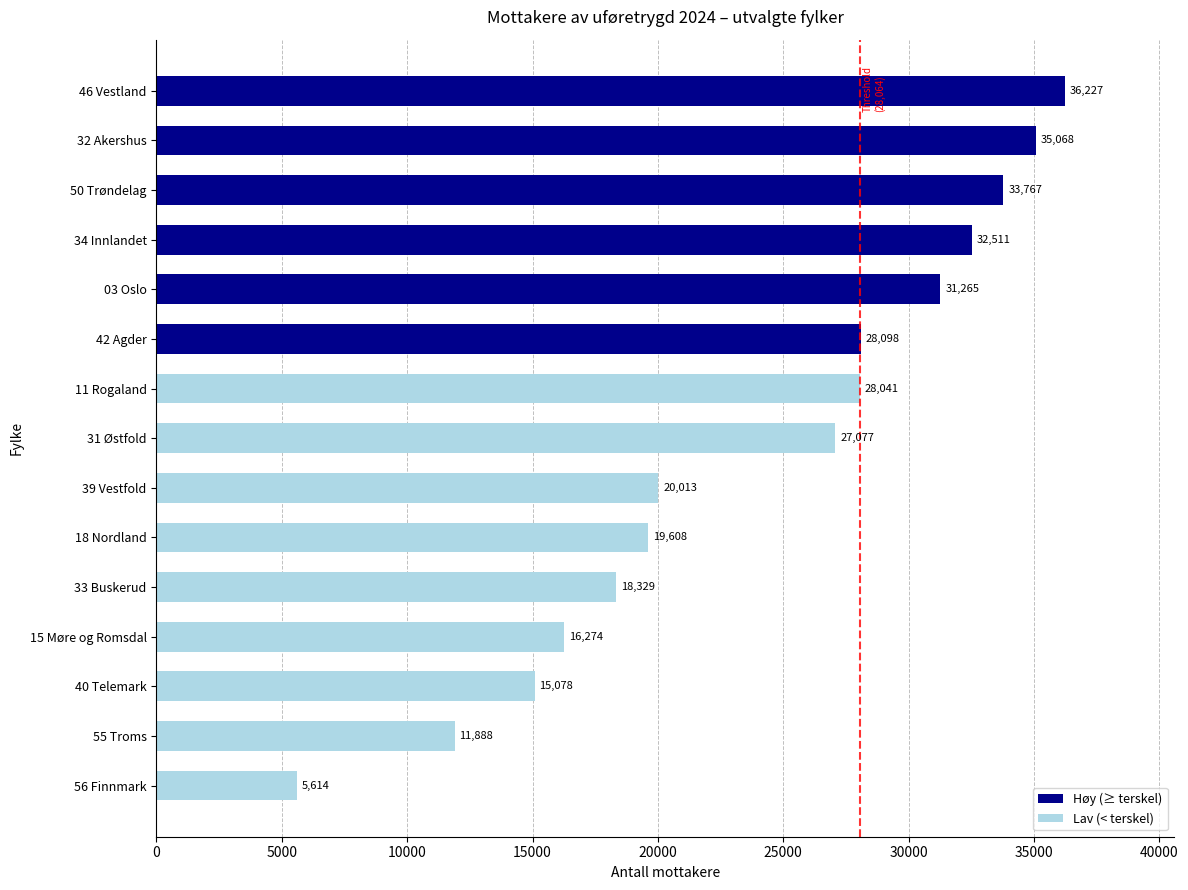

How many data points are less than 27077?

7